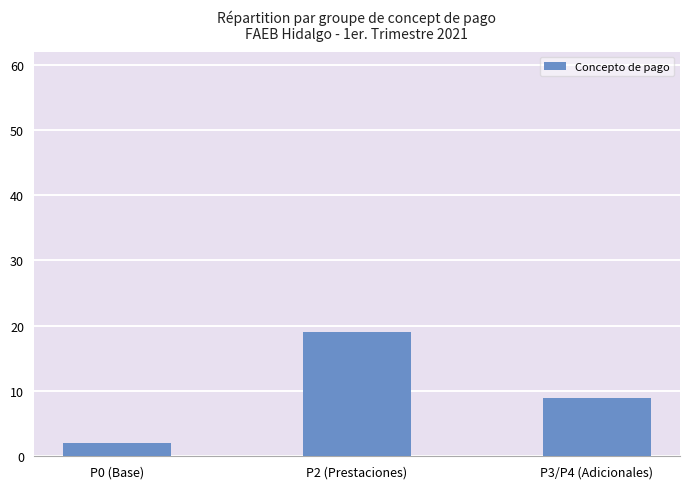

What is the ratio of the value at P3/P4 (Adicionales) to the value at P0 (Base)?

4.5